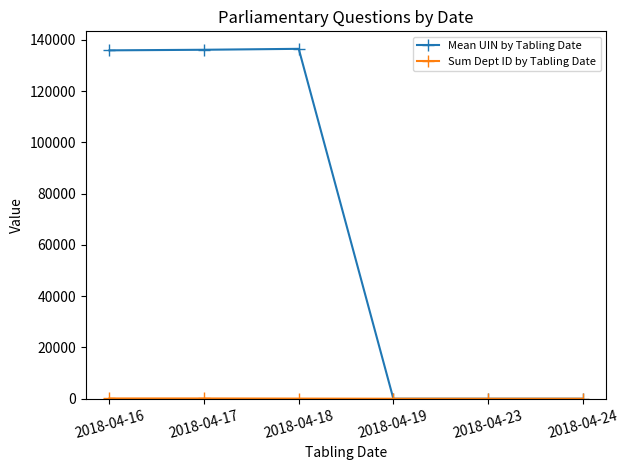

The value of Mean UIN by Tabling Date at 2018-04-18 is 72436.5. True or false?

False